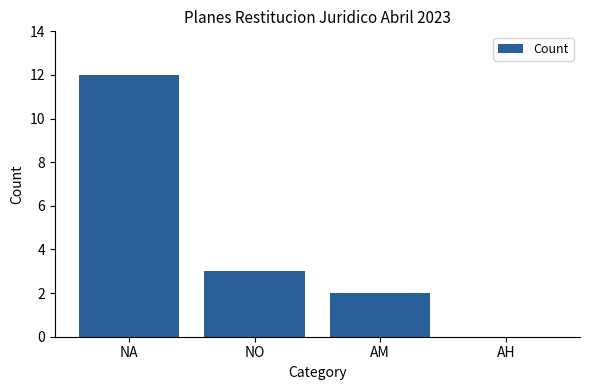

Reading right to left, extract all data points from this chart.

0	2	3	12